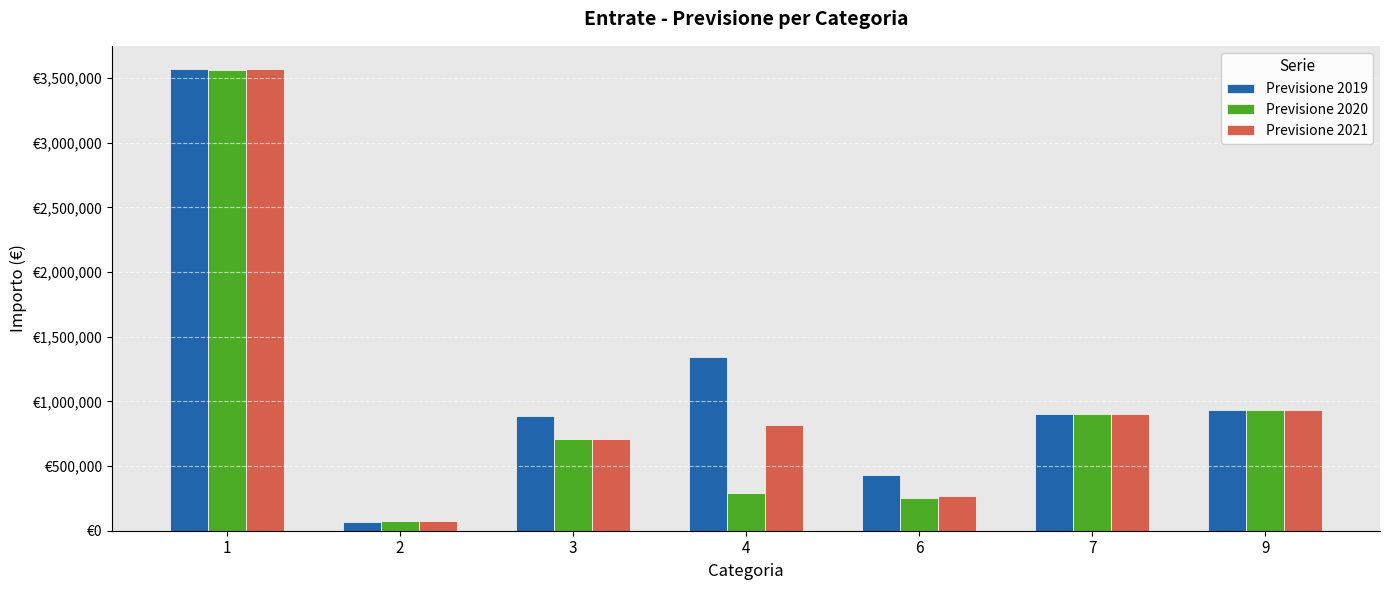

Rank the series at 7 from lowest to highest value.

Previsione 2019, Previsione 2020, Previsione 2021